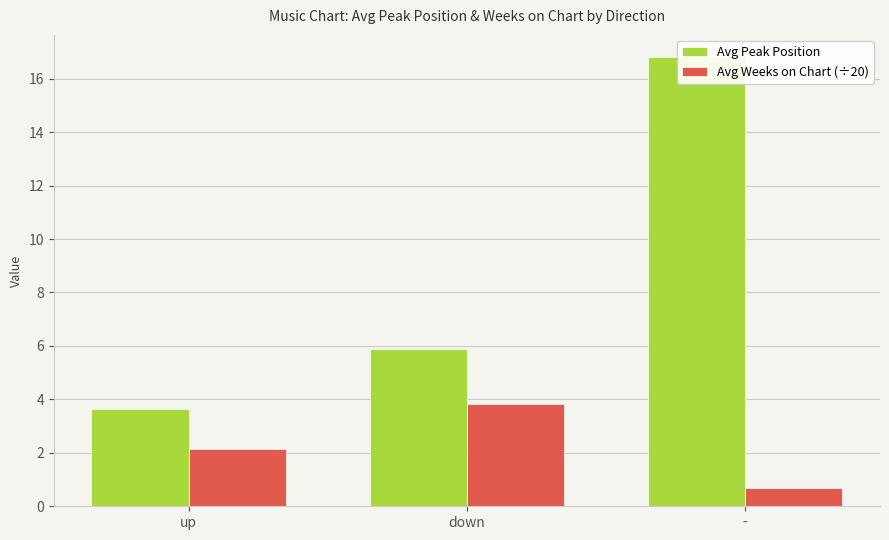

Where is Avg Weeks on Chart (÷20) nearest to the value 2?

up